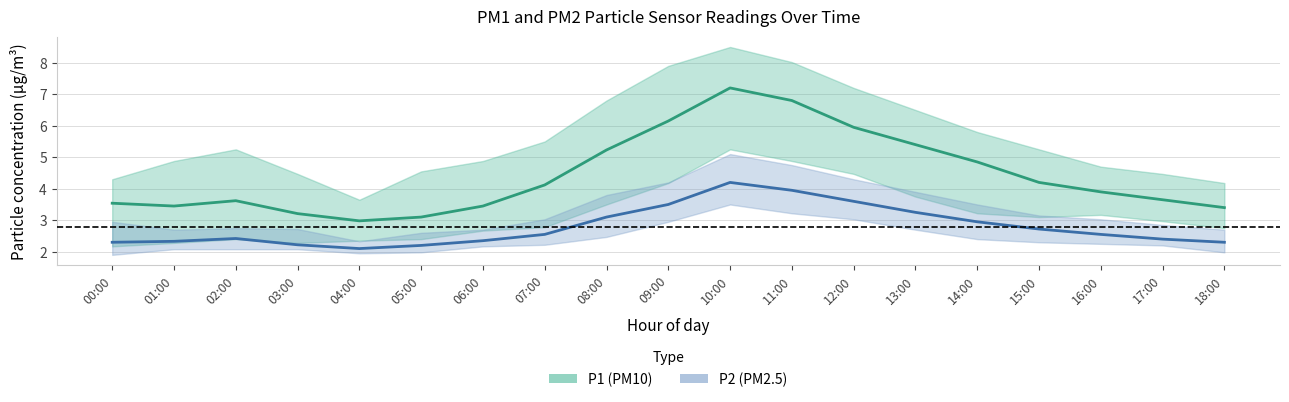

The P2 (PM2.5) series shows 7.4 at 10:00. True or false?

False